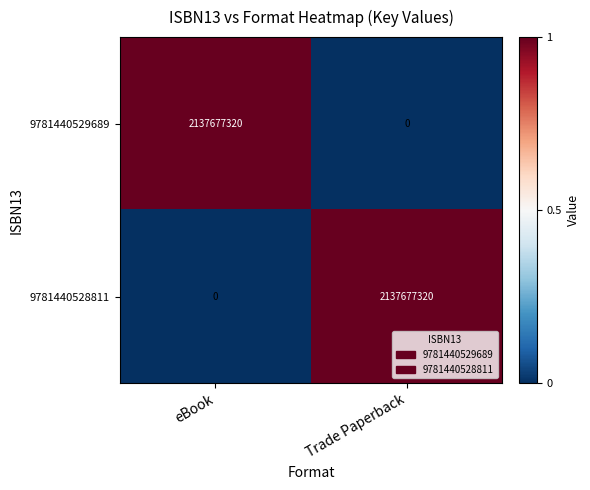

What is the total value across all series at Trade Paperback?

2137677320